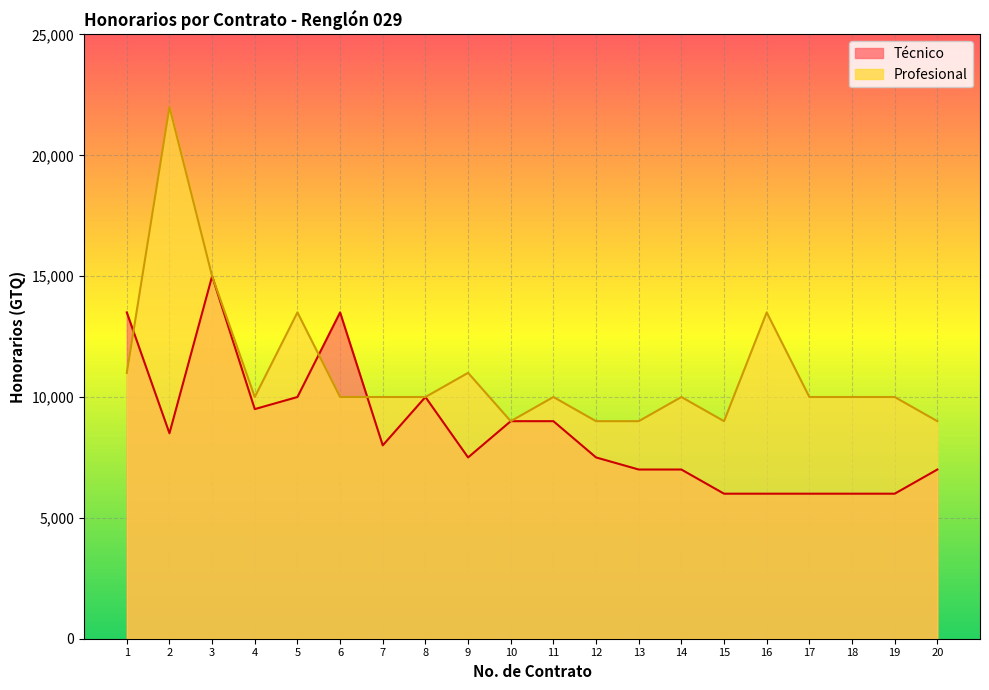

Where do Profesional and Técnico first cross each other?

1 and 2